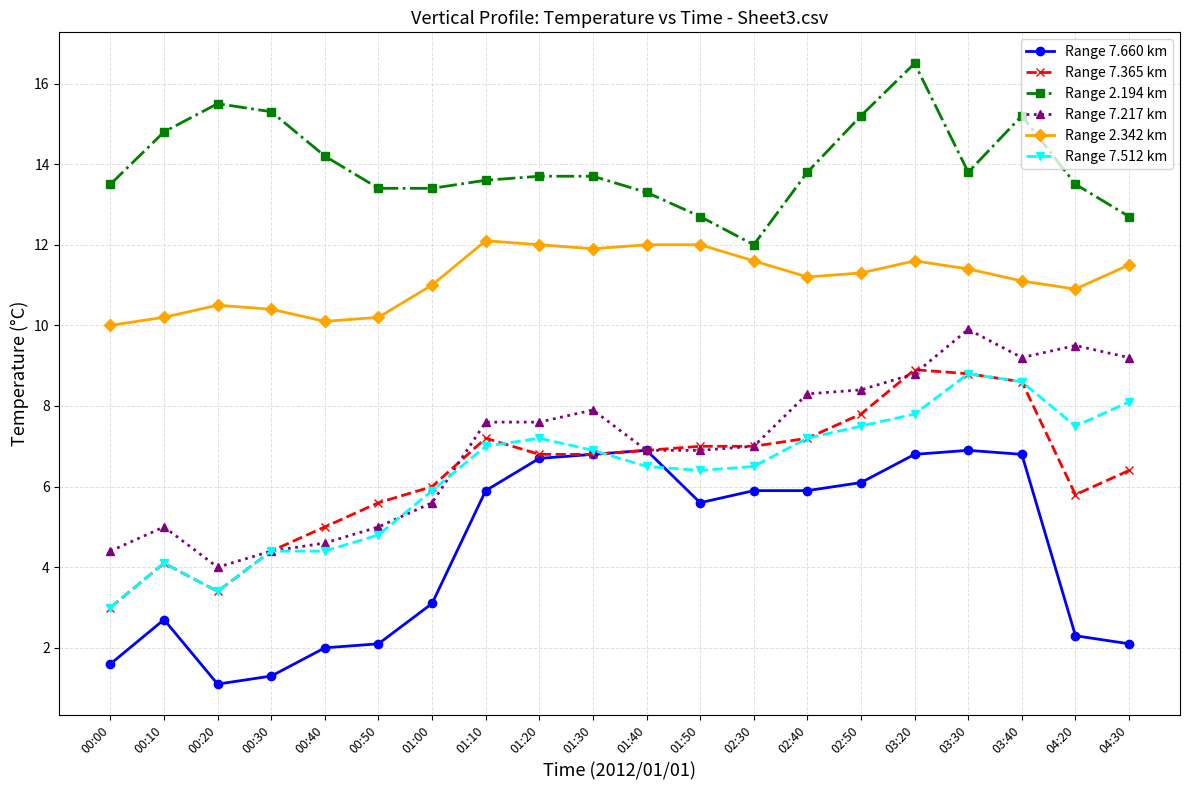

What is the total value across all series at 04:20?

49.5